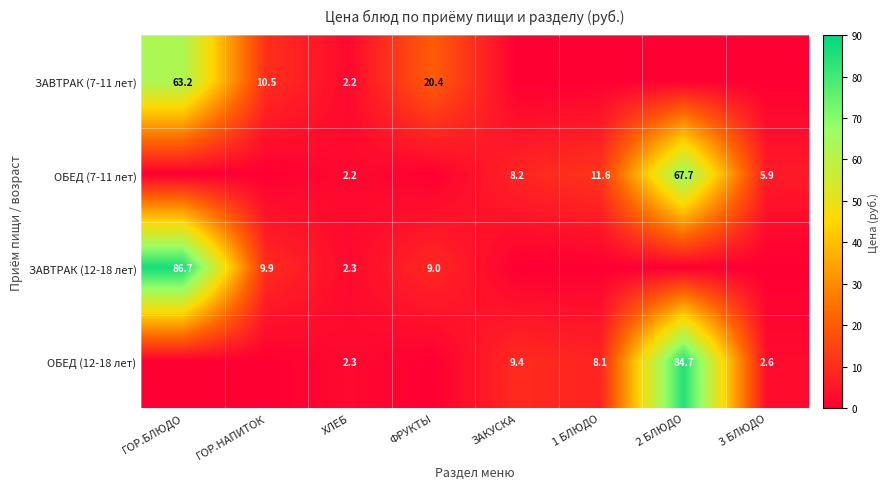

What is the total value across all series at ФРУКТЫ?

29.4